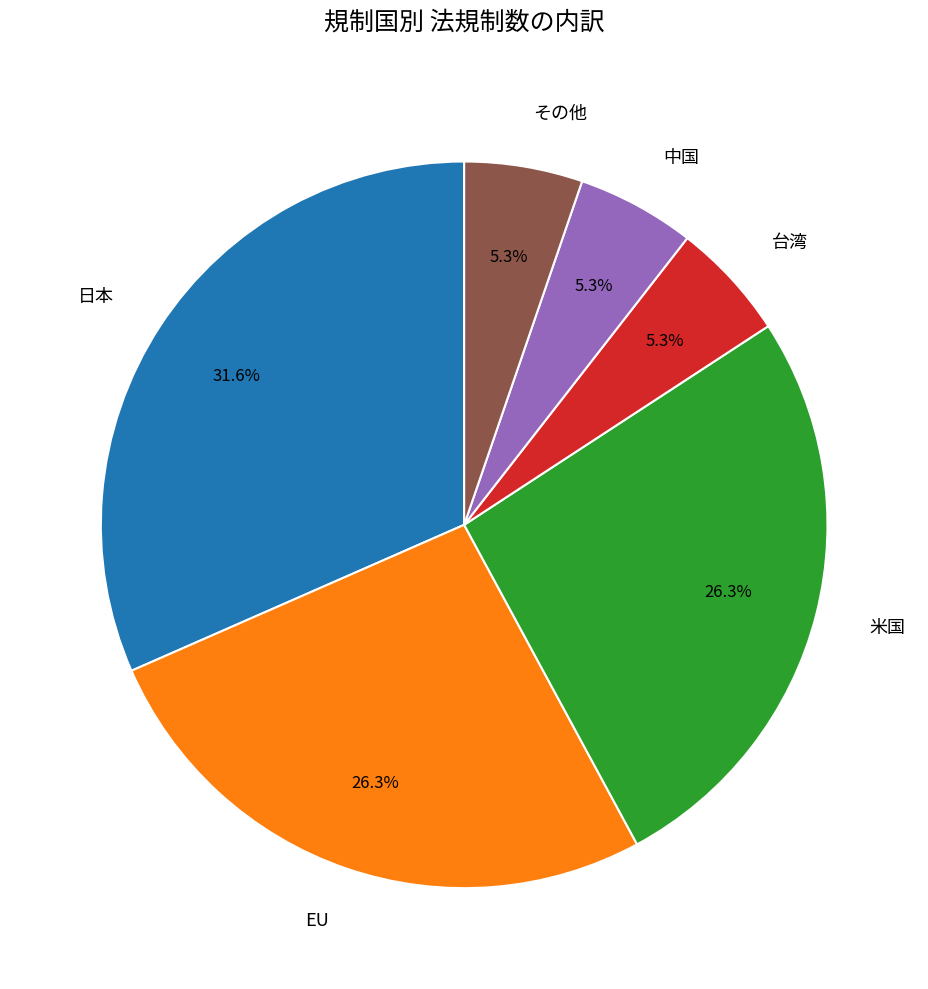

Is there any slice that represents more than half of the pie?

No